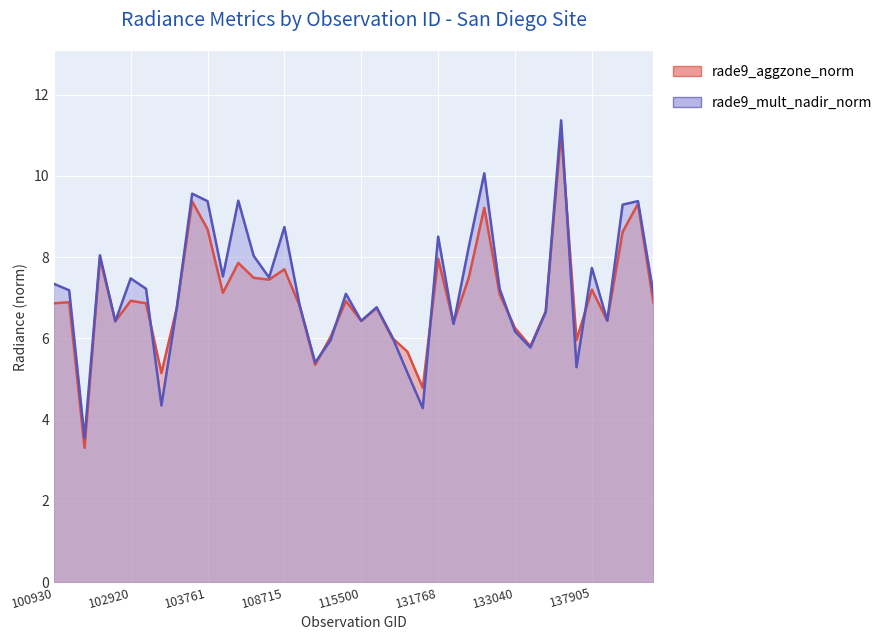

Which series has the largest total across all categories?

rade9_mult_nadir_norm